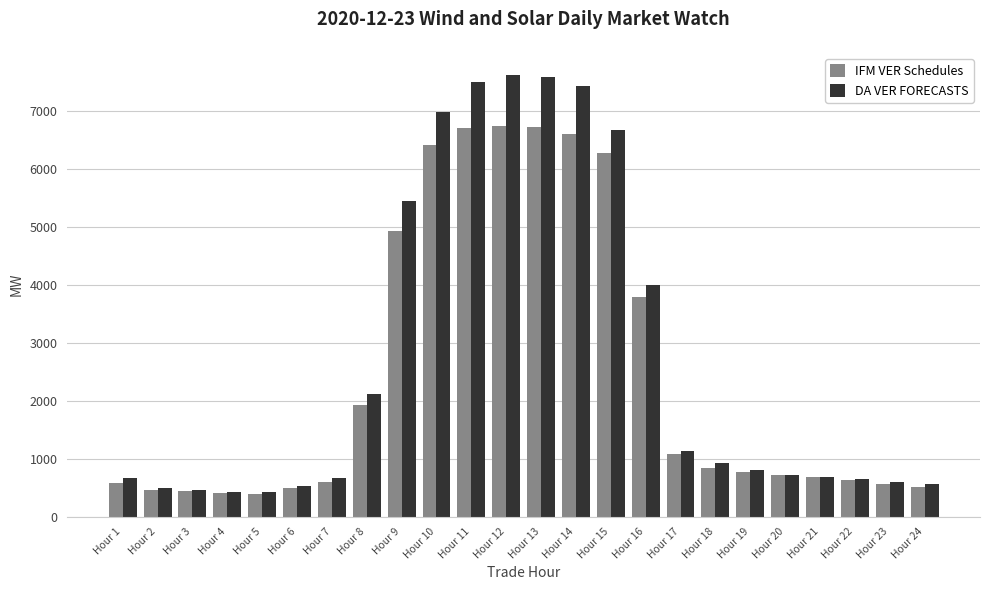

What is the spread (max minus min) of values at Hour 10?

560.9